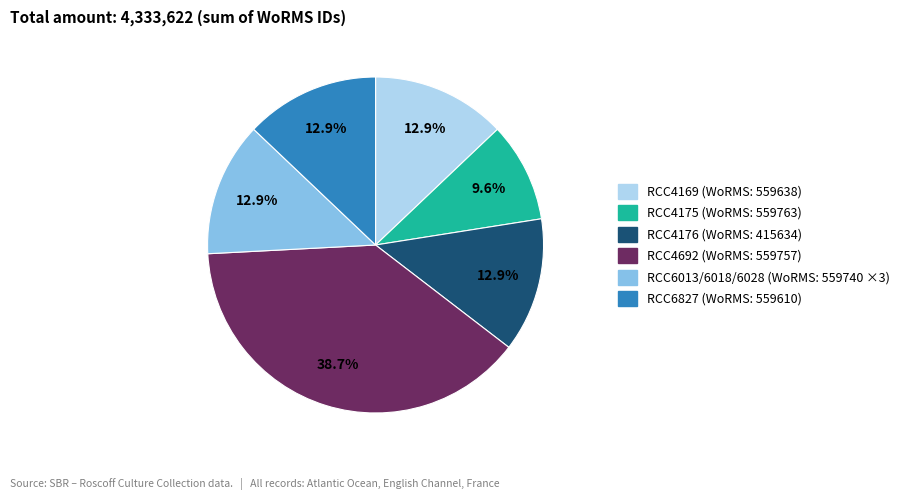

Is there a majority slice in this chart?

No